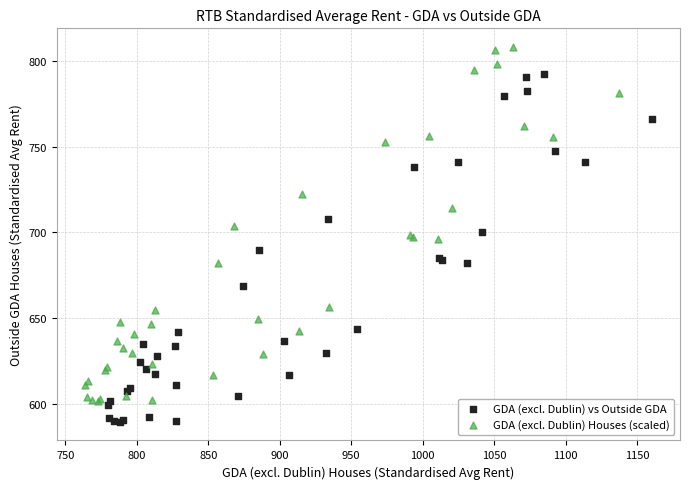

Which series reaches the maximum Y coordinate?

GDA (excl. Dublin) Houses (scaled)